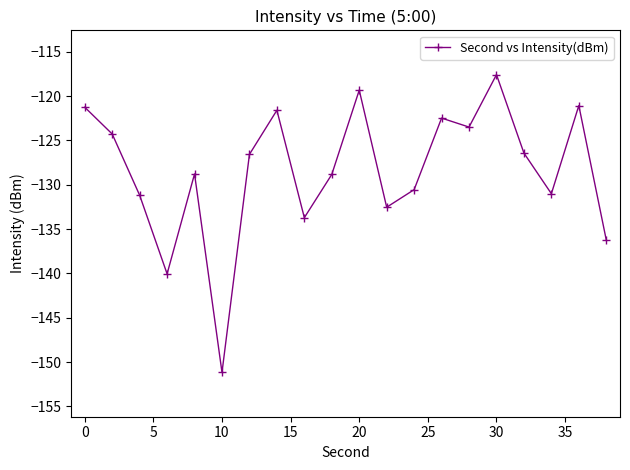

What is the maximum value shown in the chart?

-117.6